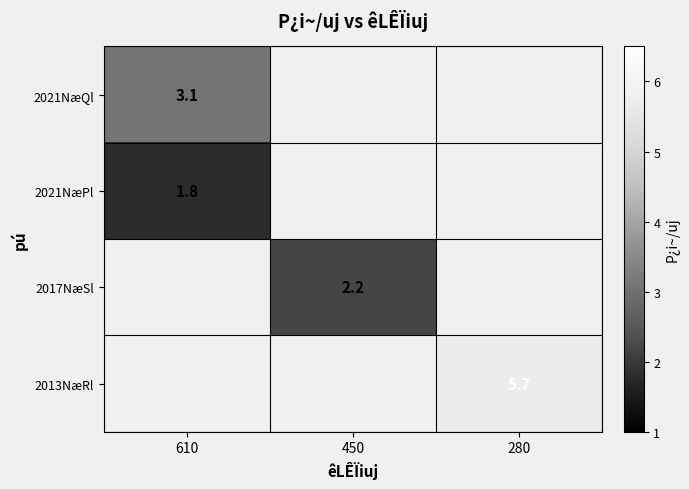

Is it true that 2021NæQl equals 3.1 at 610?

True